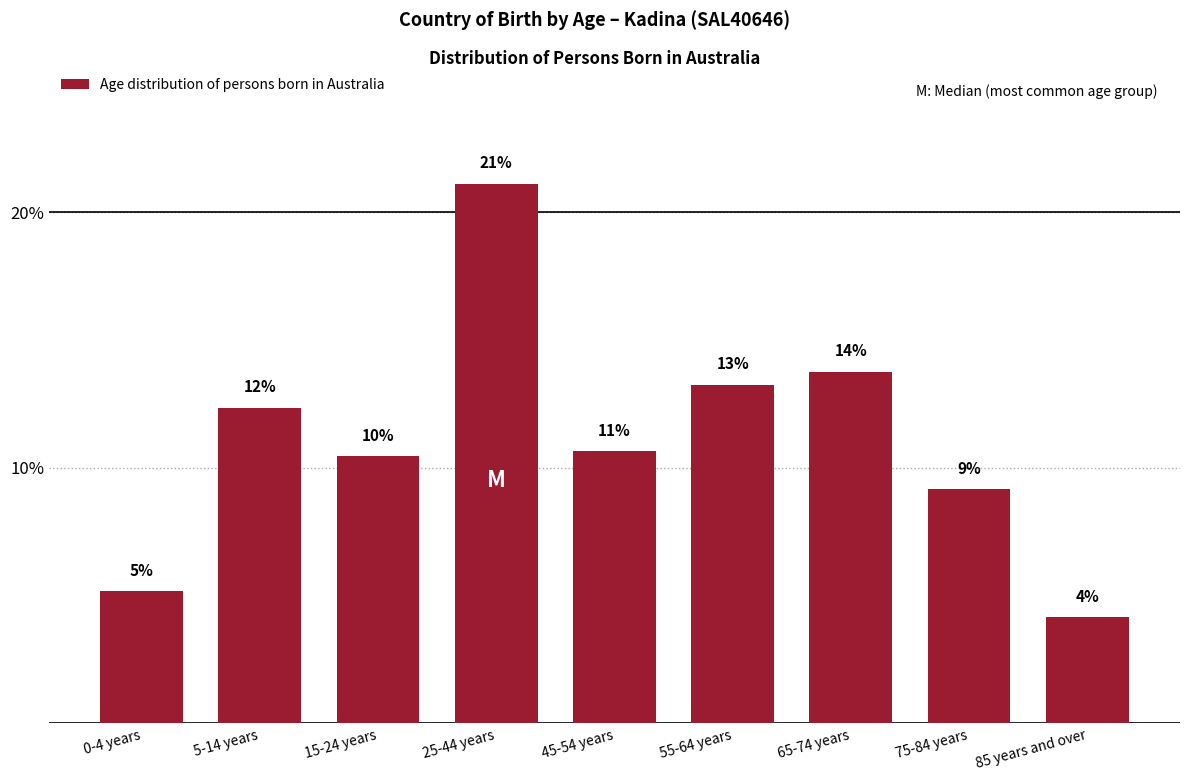

Does the chart contain any negative values?

No